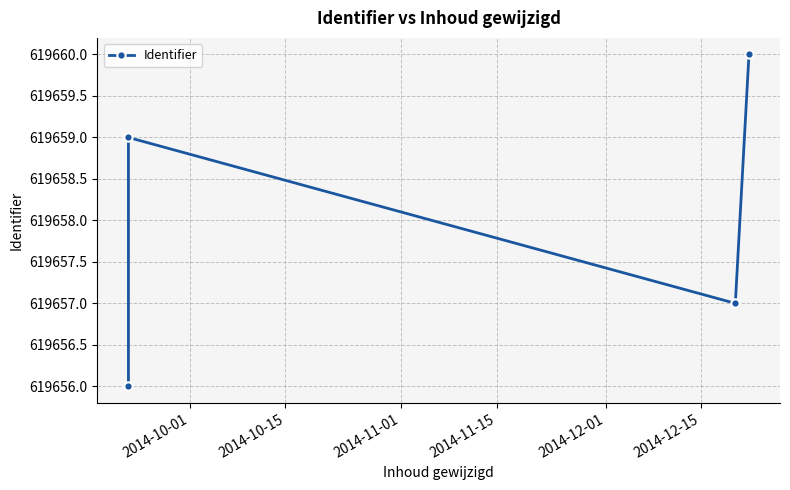

What is the average value?

619658